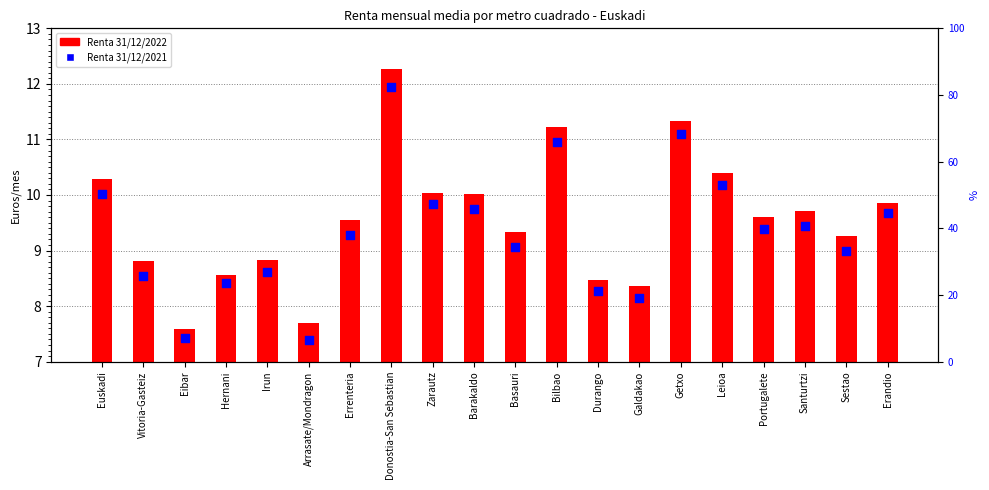

What are all the series names shown in the legend?

Renta 31/12/2022, Renta 31/12/2021